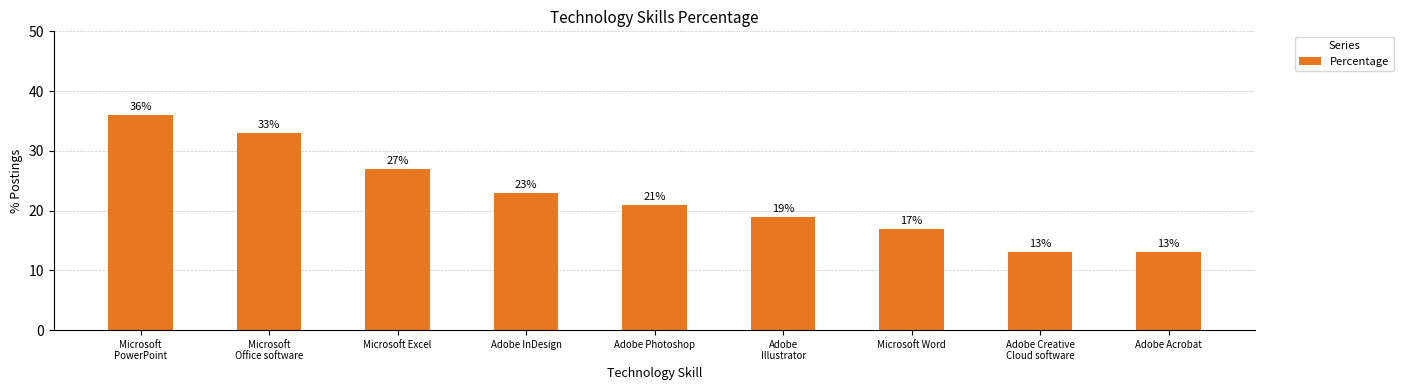

What is the label of the 1st bar from the right?

Adobe Acrobat